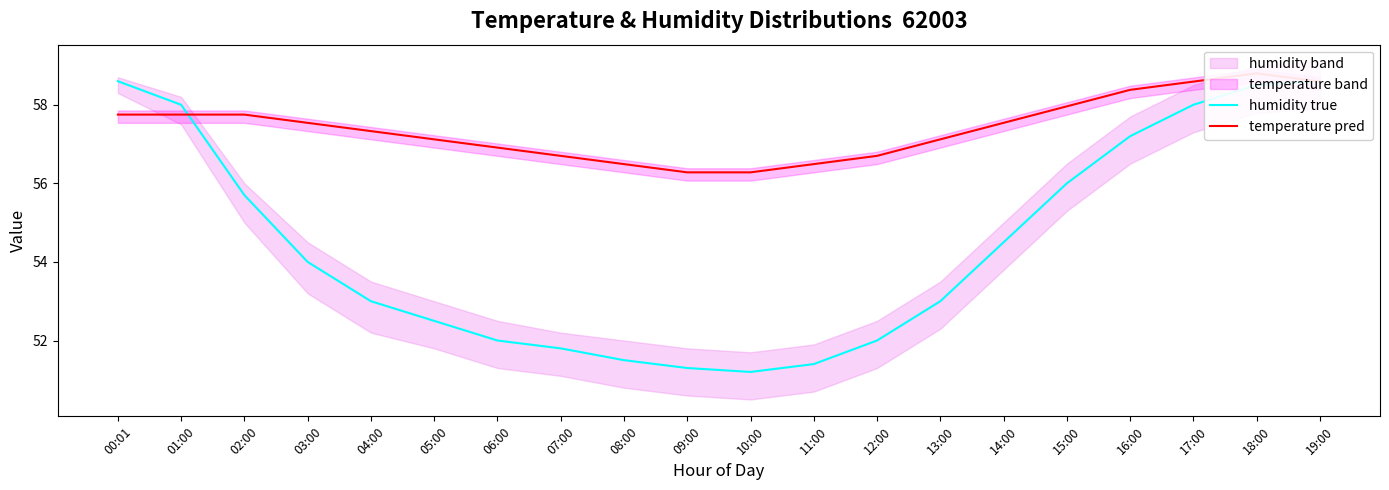

Between 01:00 and 16:00, which series saw the biggest shift?

humidity true